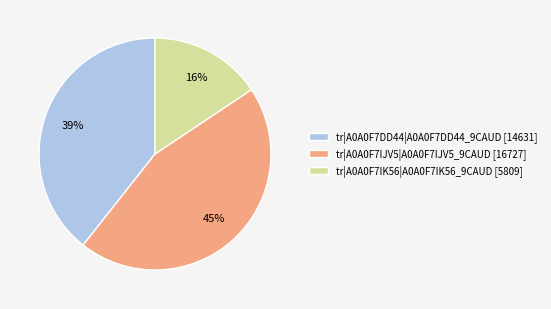

Rank the categories by value from lowest to highest.

tr|A0A0F7IK56|A0A0F7IK56_9CAUD, tr|A0A0F7DD44|A0A0F7DD44_9CAUD, tr|A0A0F7IJV5|A0A0F7IJV5_9CAUD